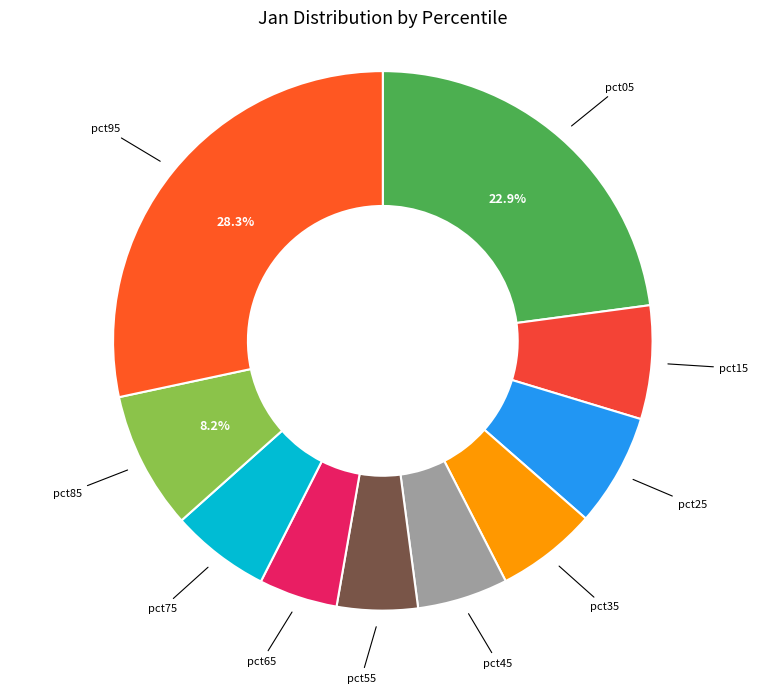

Is there a majority slice in this chart?

No